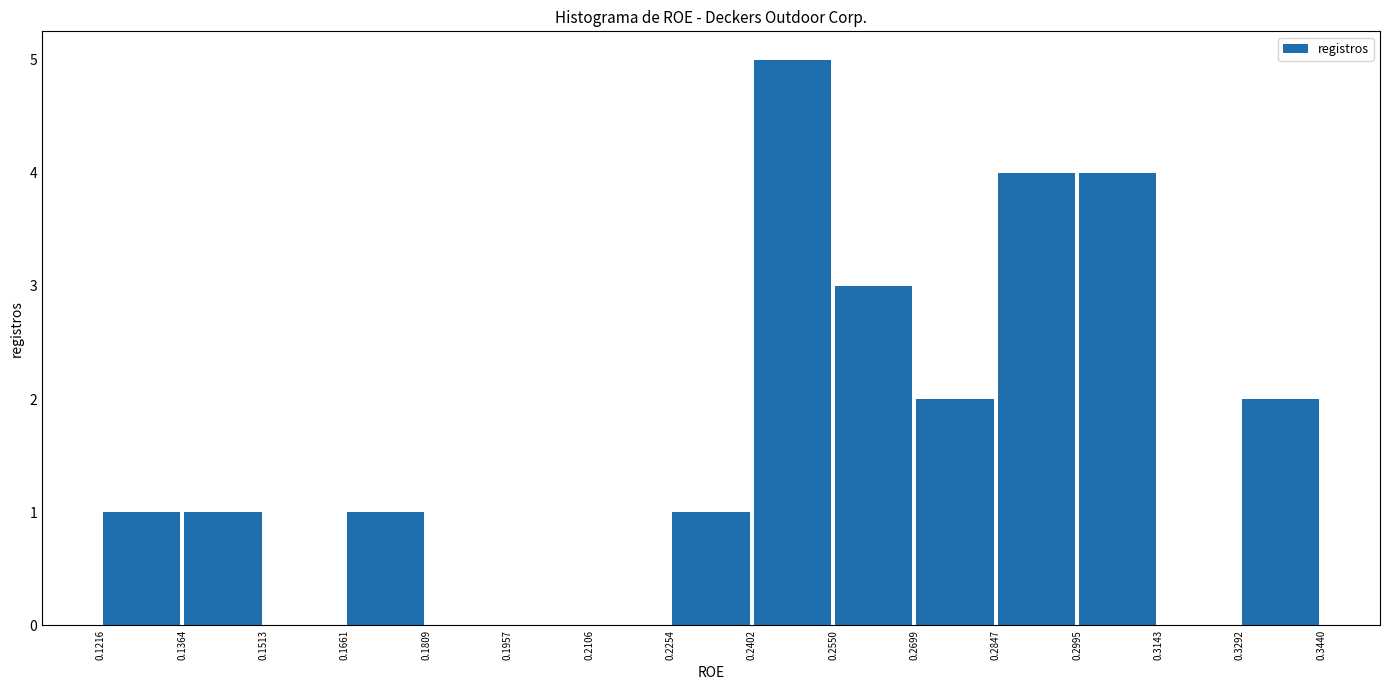

Reading left to right, transcribe this chart: for each bar, give the range it covers on the x-axis and its height. The values are not printed on the chart, so give them approximately, as read against the axis.

0.1216 to 0.1364: 1
0.1364 to 0.1513: 1
0.1513 to 0.1661: 0
0.1661 to 0.1809: 1
0.1809 to 0.1957: 0
0.1957 to 0.2106: 0
0.2106 to 0.2254: 0
0.2254 to 0.2402: 1
0.2402 to 0.2550: 5
0.2550 to 0.2699: 3
0.2699 to 0.2847: 2
0.2847 to 0.2995: 4
0.2995 to 0.3143: 4
0.3143 to 0.3292: 0
0.3292 to 0.3440: 2